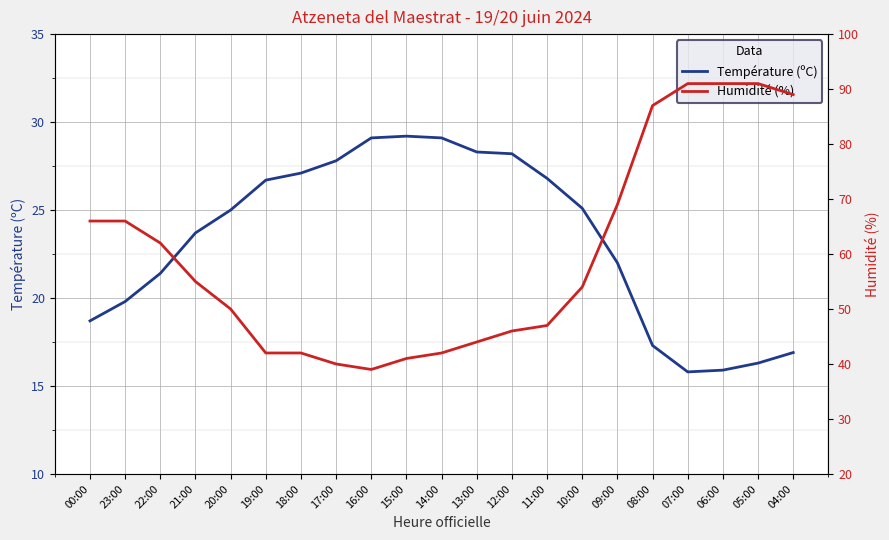

What is the difference between the highest and lowest values at 00:00?

47.3